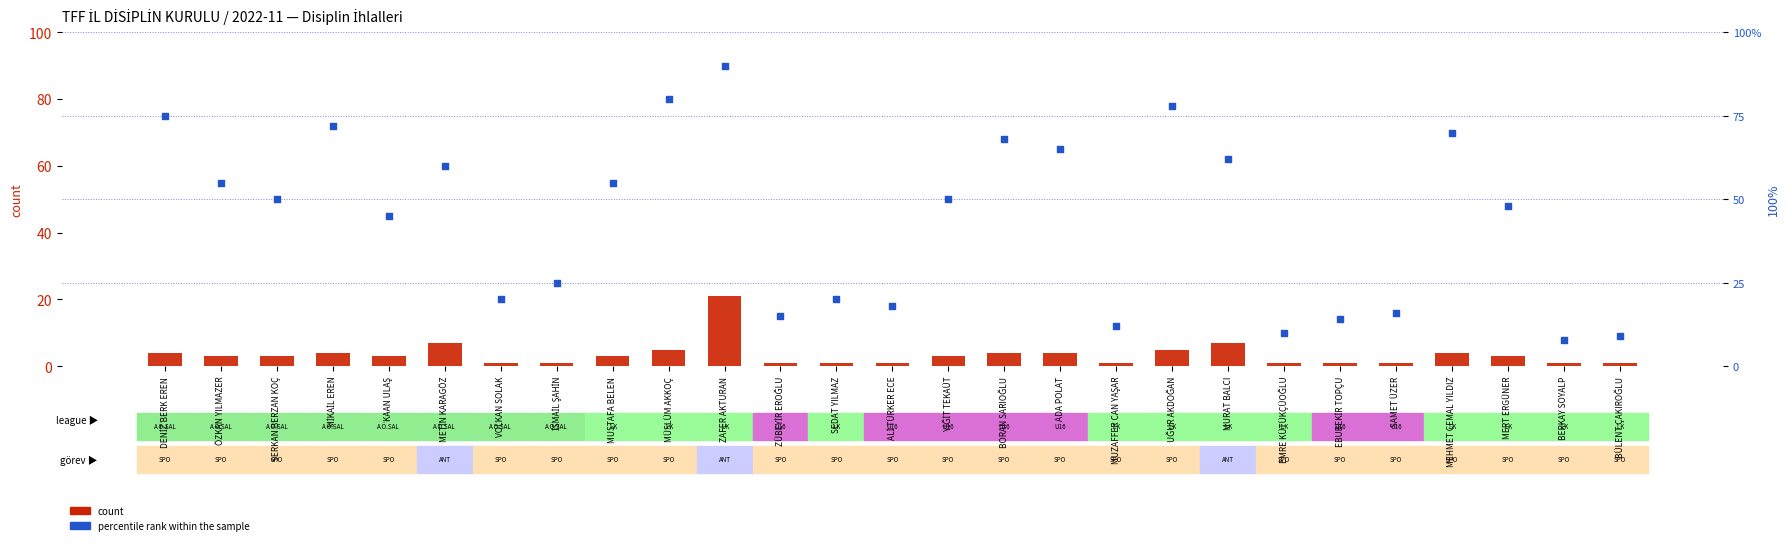

Which series reaches the minimum Y coordinate?

count